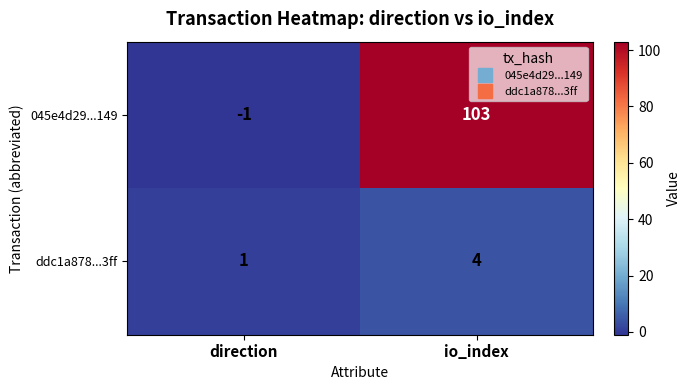

What is the sum of the ddc1a878...3ff values at direction and io_index?

5